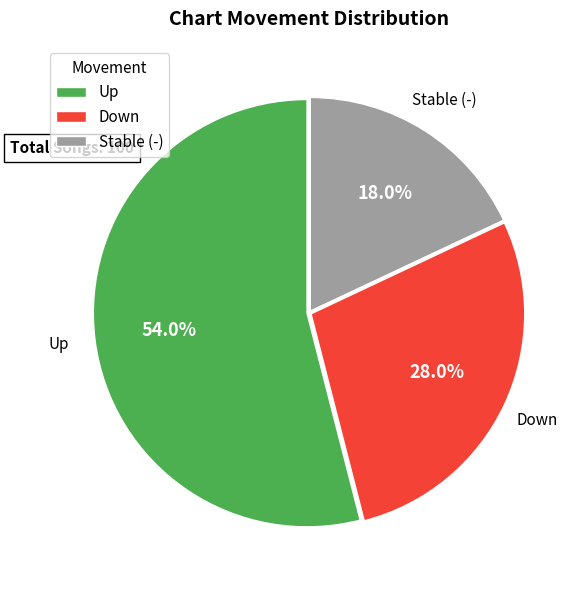

Rank the categories by value from lowest to highest.

Stable (-), Down, Up